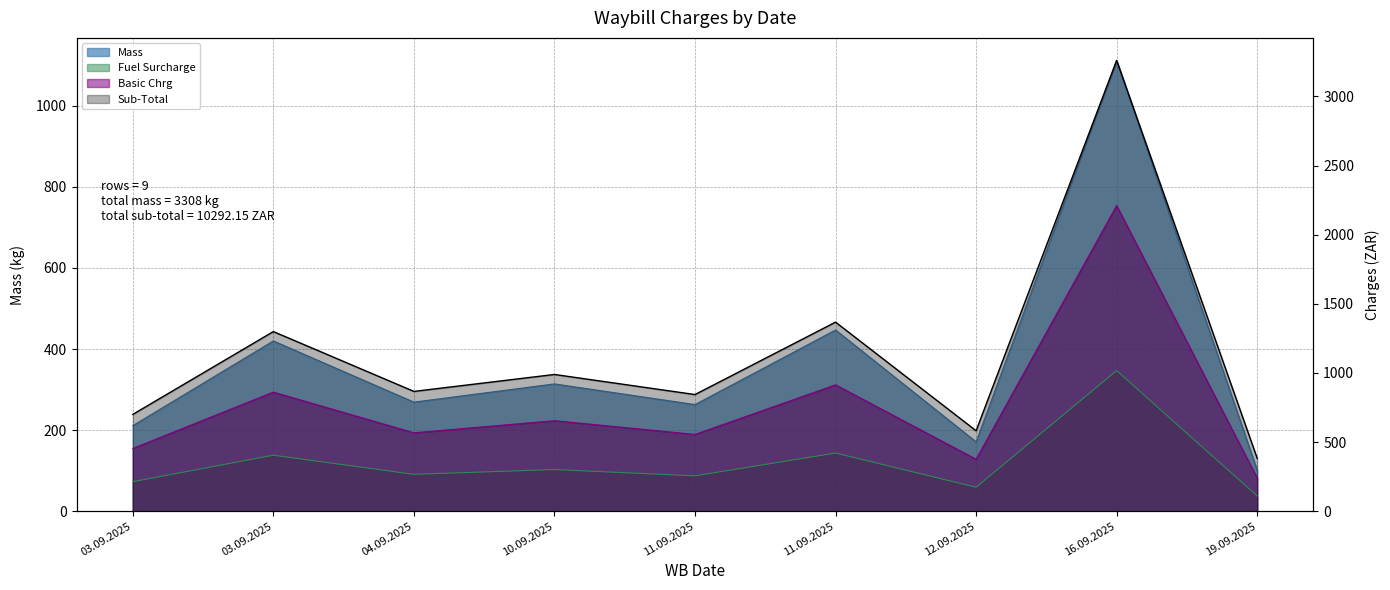

What is the sum of the Basic Chrg values at 11.09.2025 and 03.09.2025?

1368.1